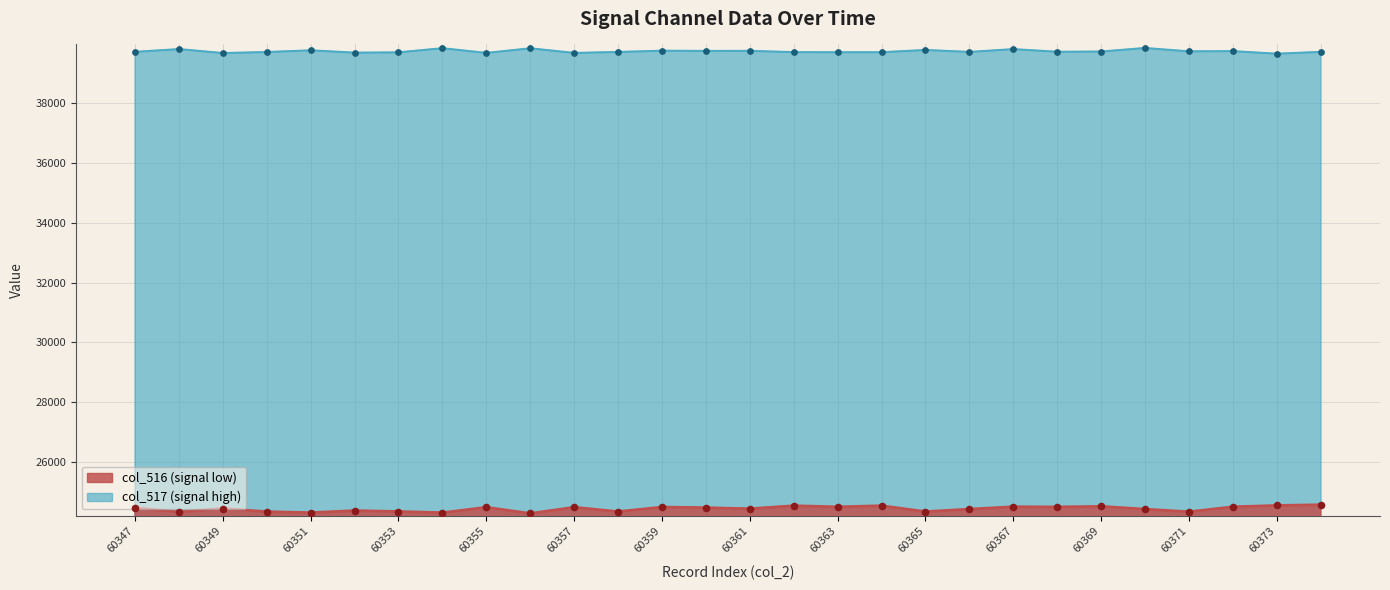

At which category is the sum across all series the highest?

60367